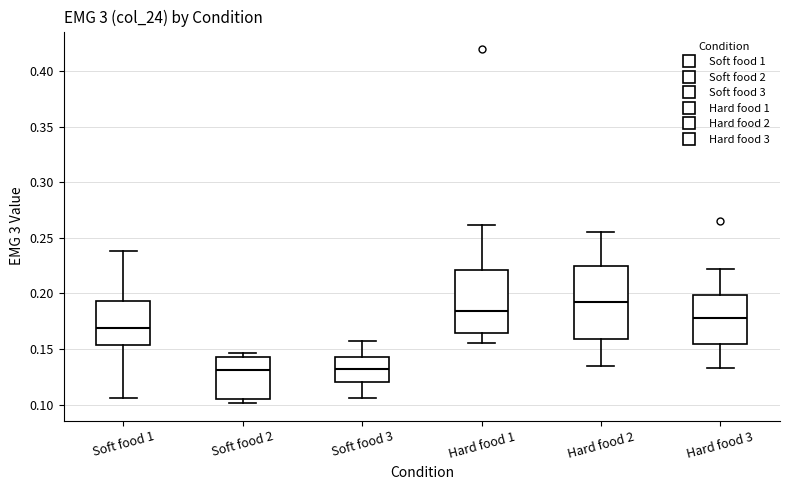

Which box has the highest median line?

Hard food 2